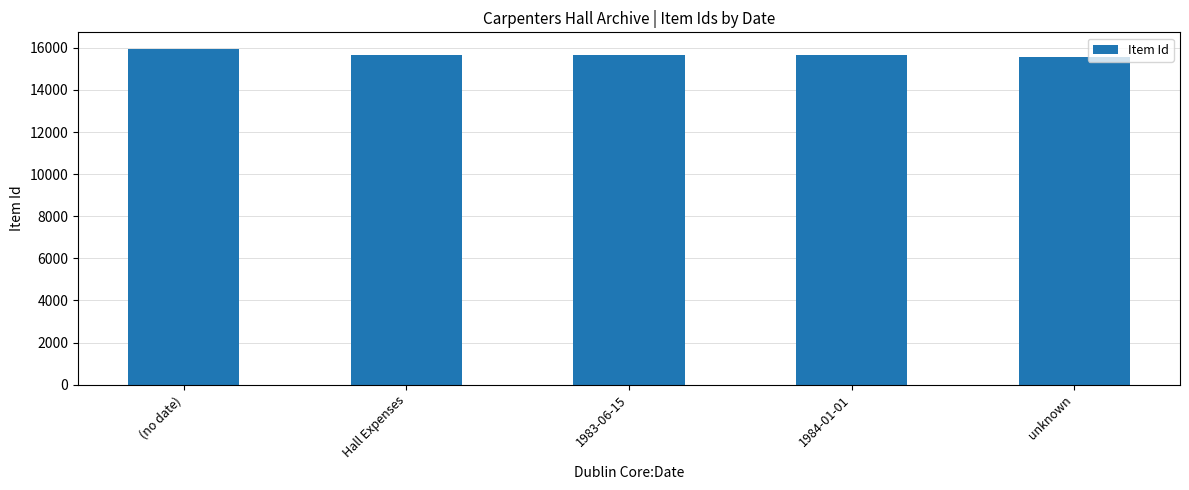

What is the average value?

15691